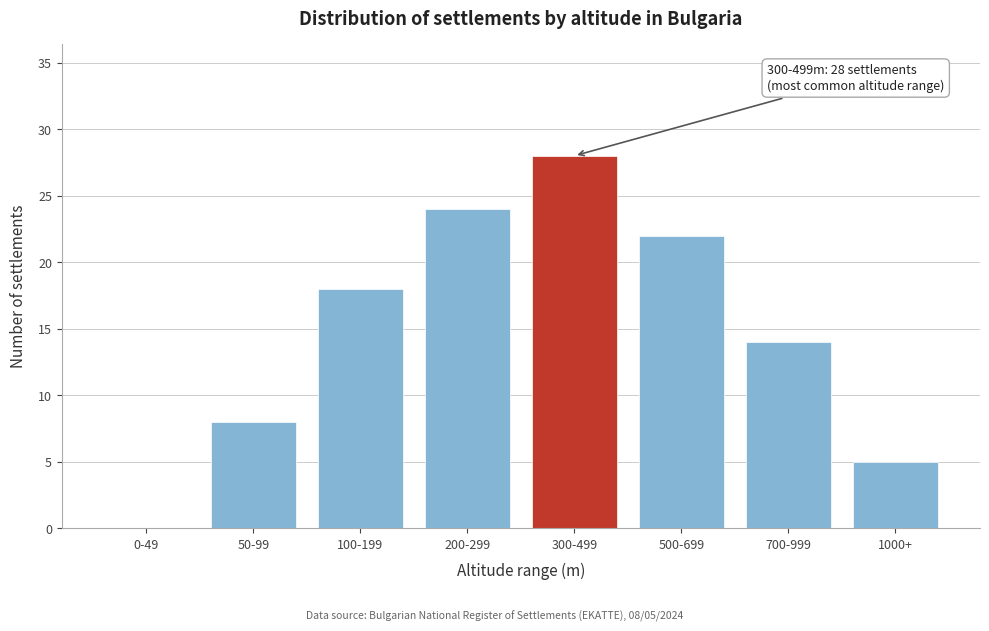

Reading right to left, transcribe all the data shown in this chart.

1000+=5	700-999=14	500-699=22	300-499=28	200-299=24	100-199=18	50-99=8	0-49=0